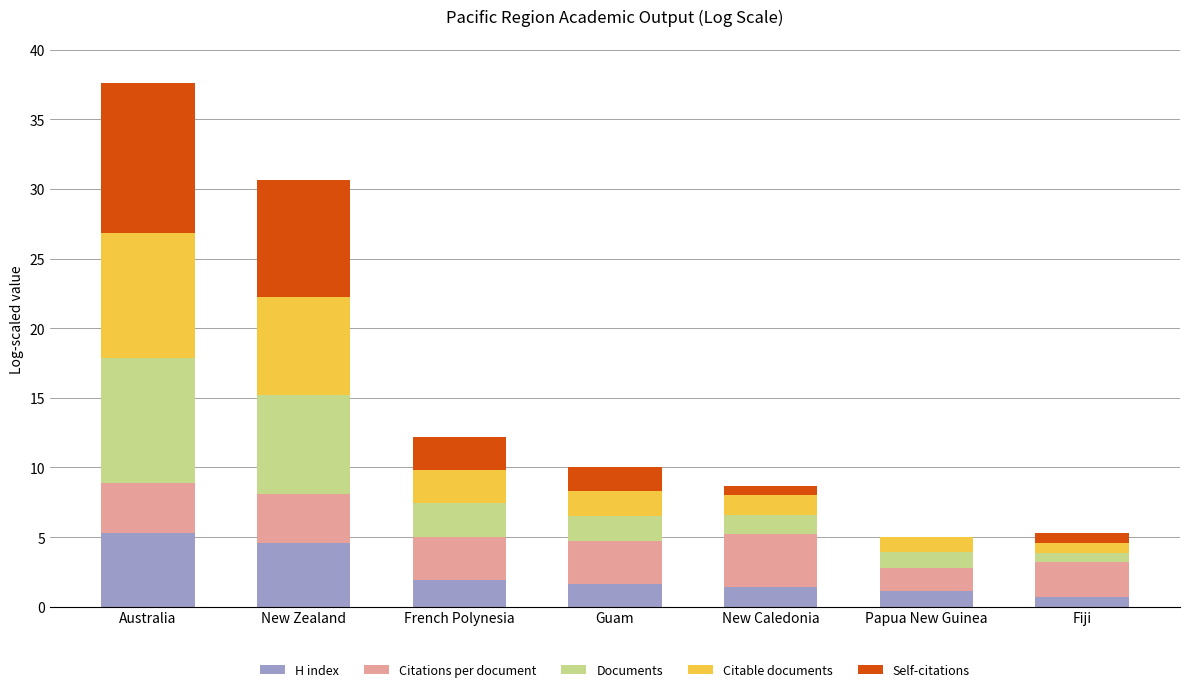

What is the sum of the H index values at Guam and French Polynesia?

3.6